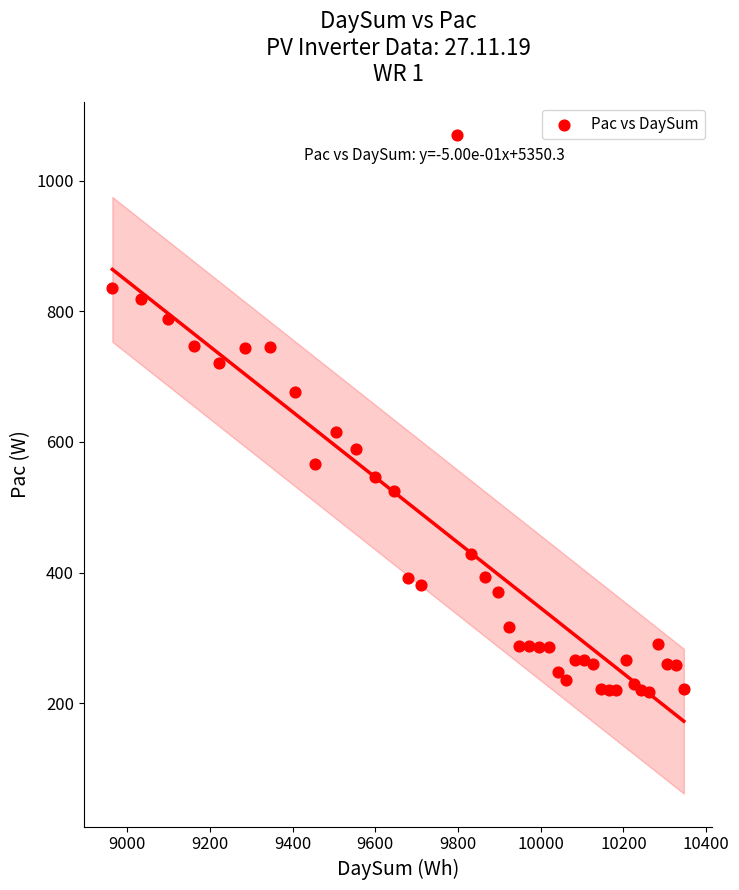

What is the range of Y values (max minus min)?

852